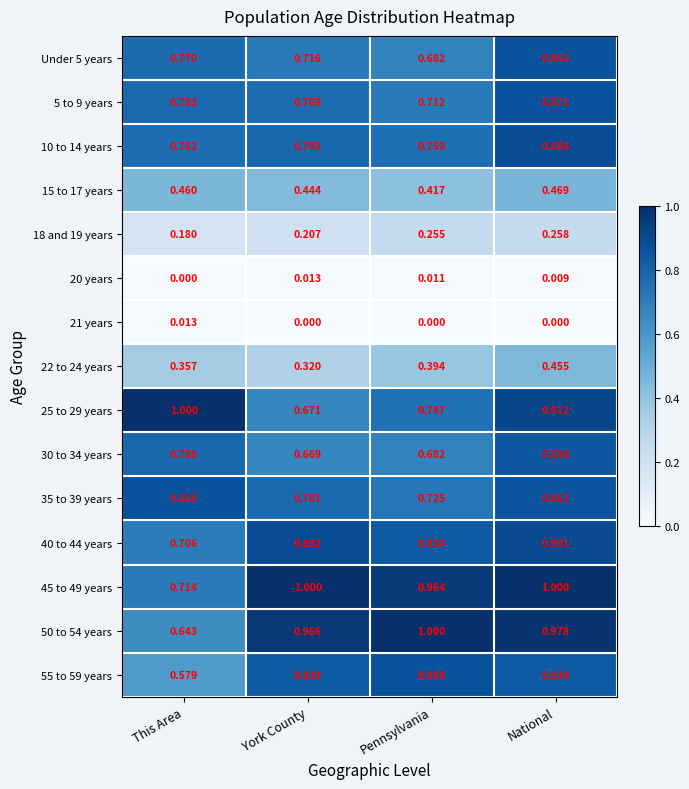

Where is 20 years nearest to the value 0?

This Area